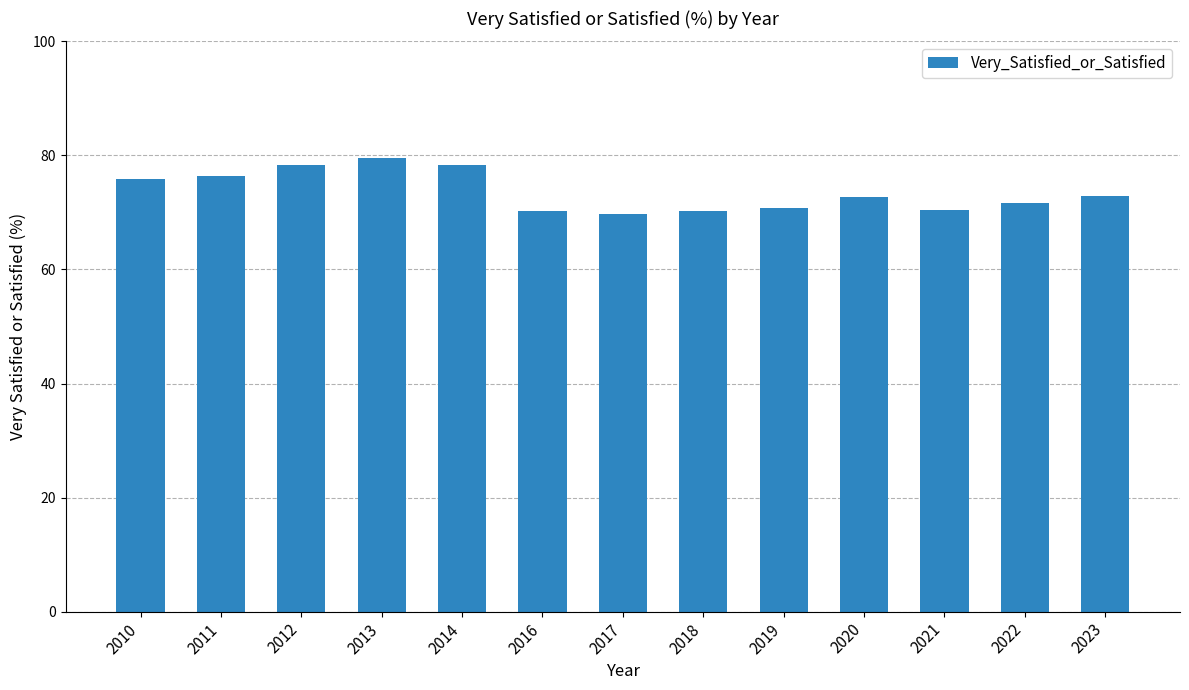

What is the sum of the values at 2021 and 2017?

140.3